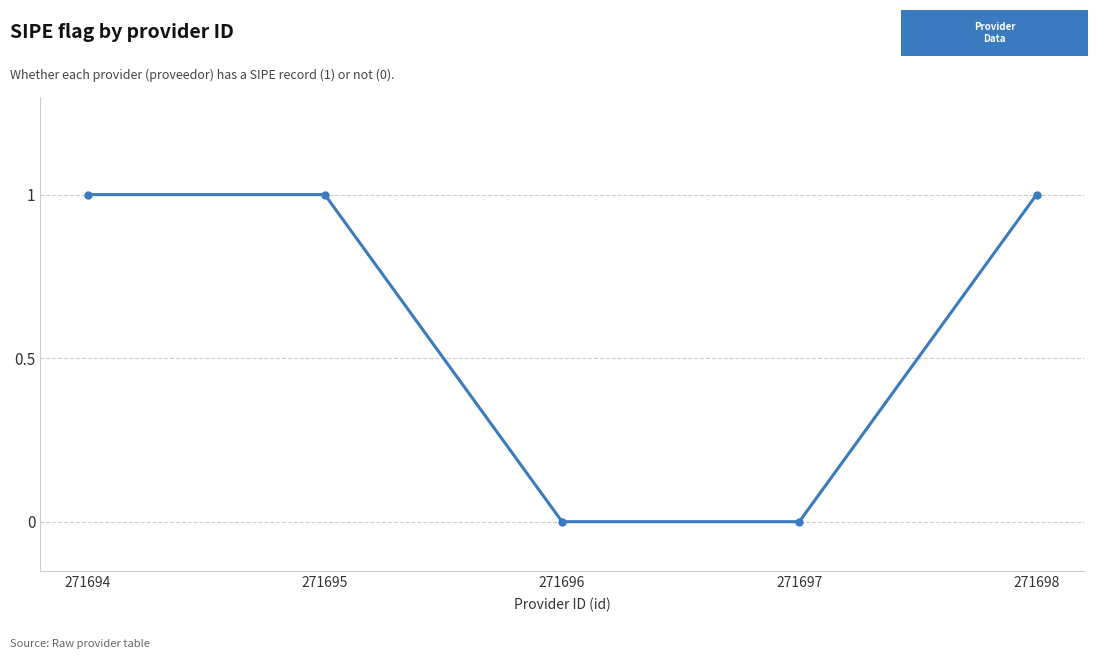

True or false: there are more than 1 points higher than both neighbors.

False